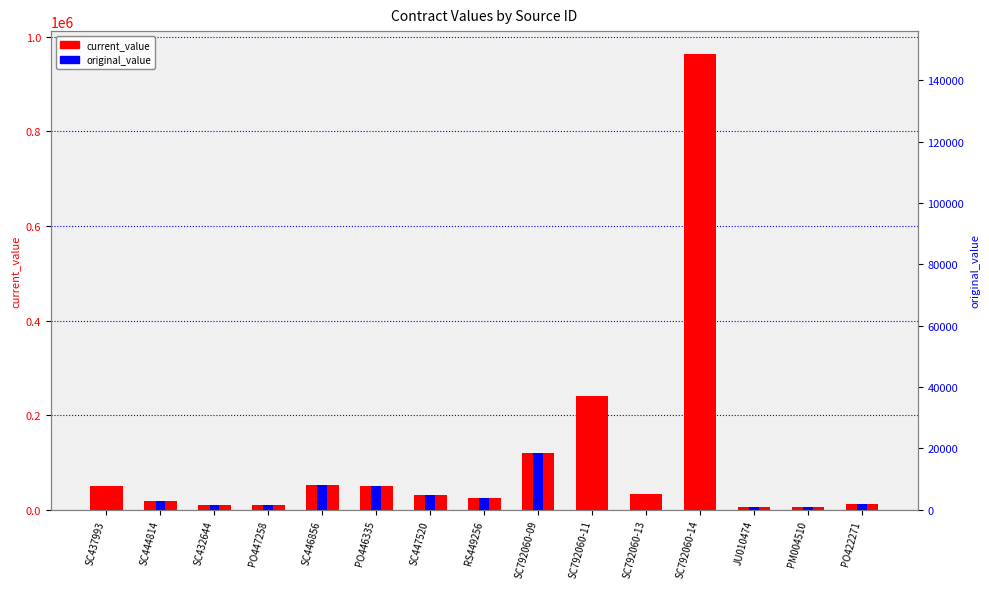

The original_value series shows 50000.0 at PO446335. True or false?

True